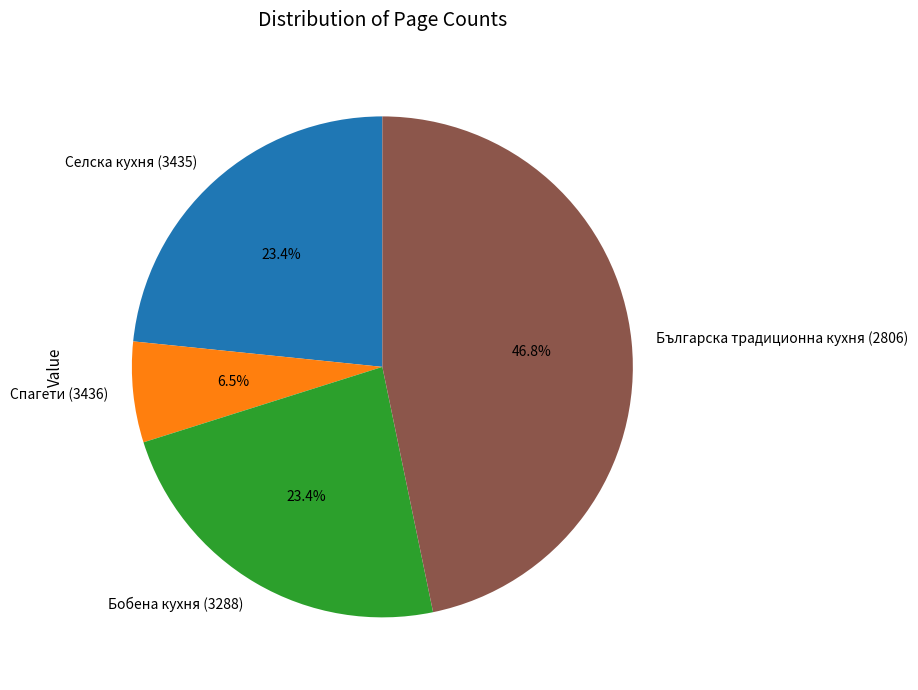

What percentage is NOT represented by Българска традиционна кухня (2806)?

53.2%